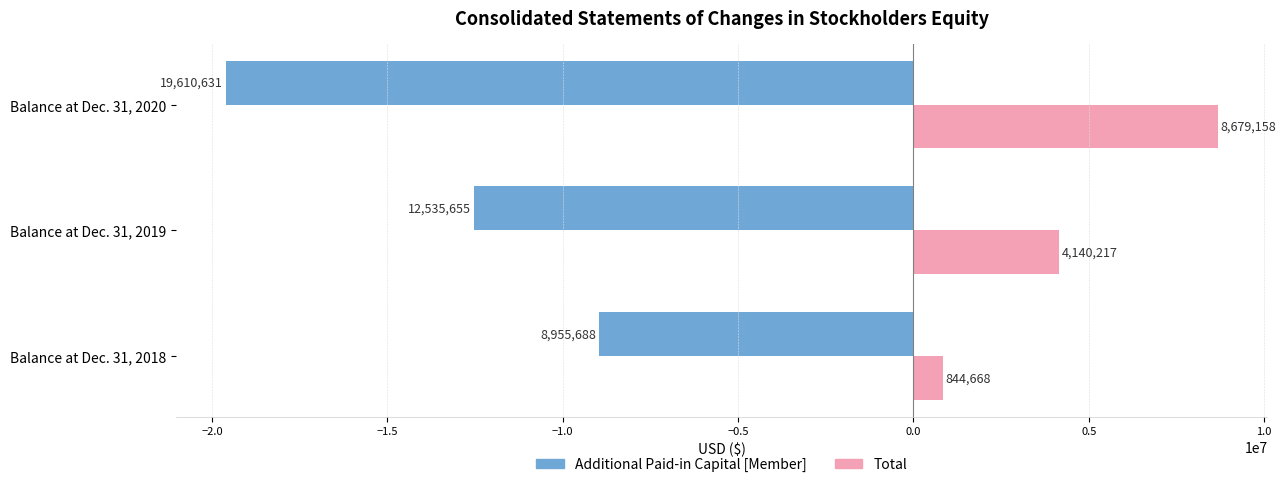

Which series has the largest range (max minus min)?

Additional Paid-in Capital [Member]